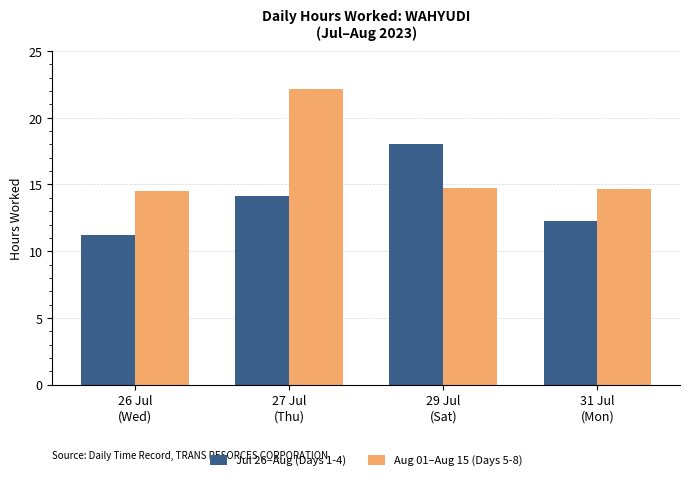

How many bars are there in total?

8